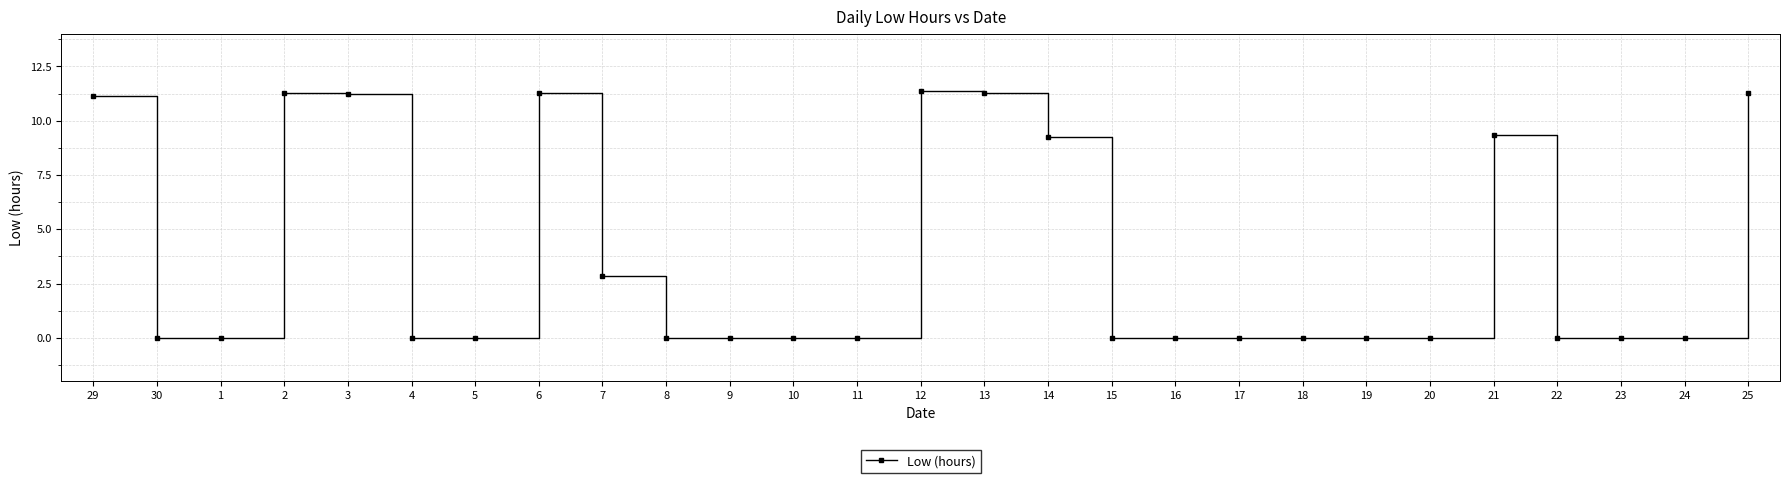

Between 2 and 30, which is larger?

2